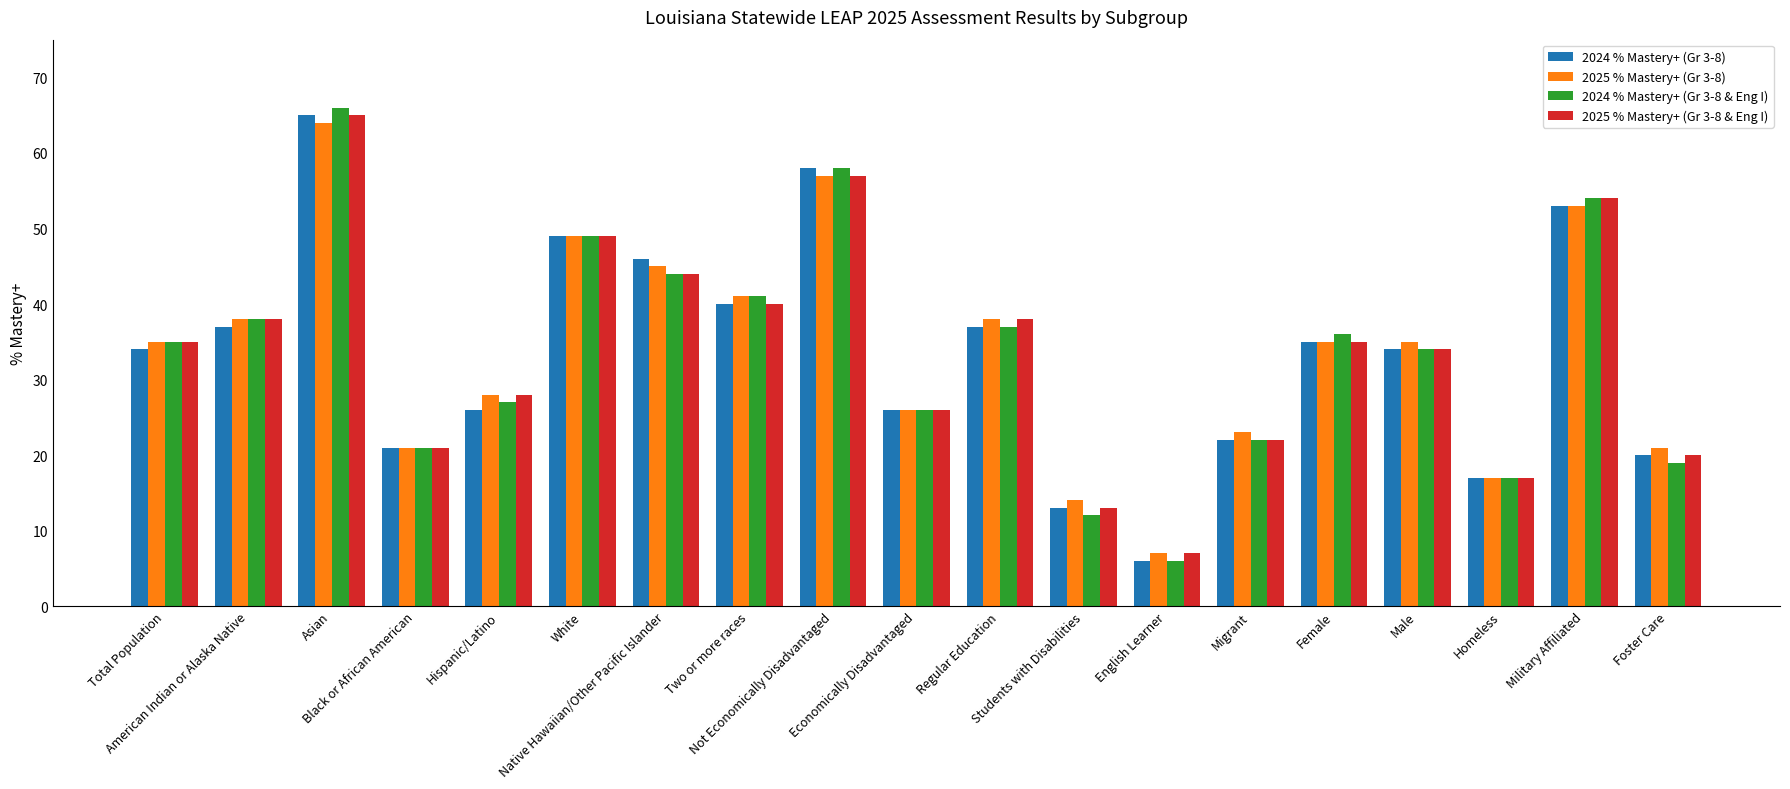

Reading left to right, what are all the values shown in this chart?

2024 % Mastery+ (Gr 3-8): 34	37	65	21	26	49	46	40	58	26	37	13	6	22	35	34	17	53	20
2025 % Mastery+ (Gr 3-8): 35	38	64	21	28	49	45	41	57	26	38	14	7	23	35	35	17	53	21
2024 % Mastery+ (Gr 3-8 & Eng I): 35	38	66	21	27	49	44	41	58	26	37	12	6	22	36	34	17	54	19
2025 % Mastery+ (Gr 3-8 & Eng I): 35	38	65	21	28	49	44	40	57	26	38	13	7	22	35	34	17	54	20